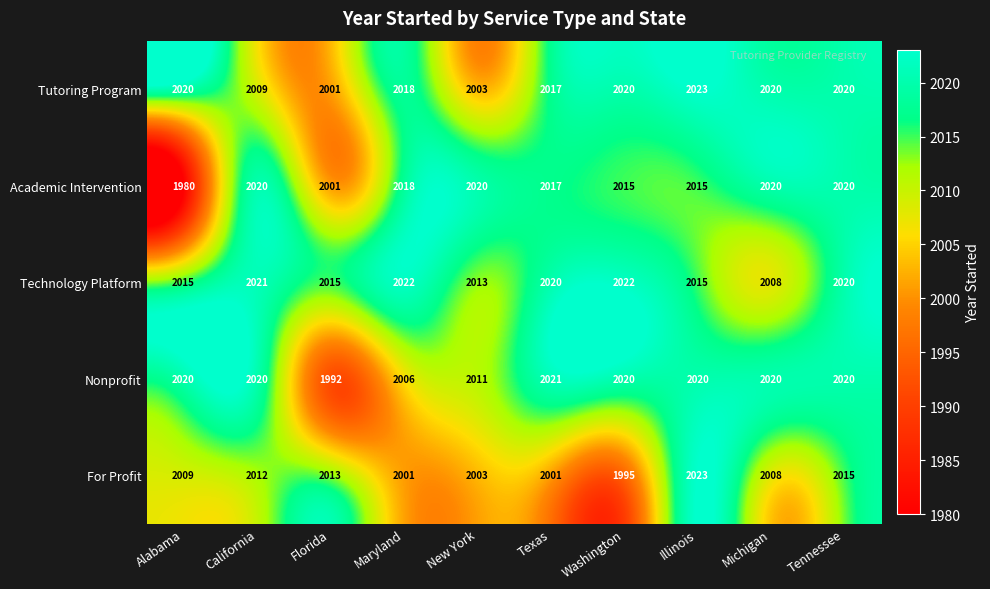

The Tutoring Program series shows 984 at Texas. True or false?

False